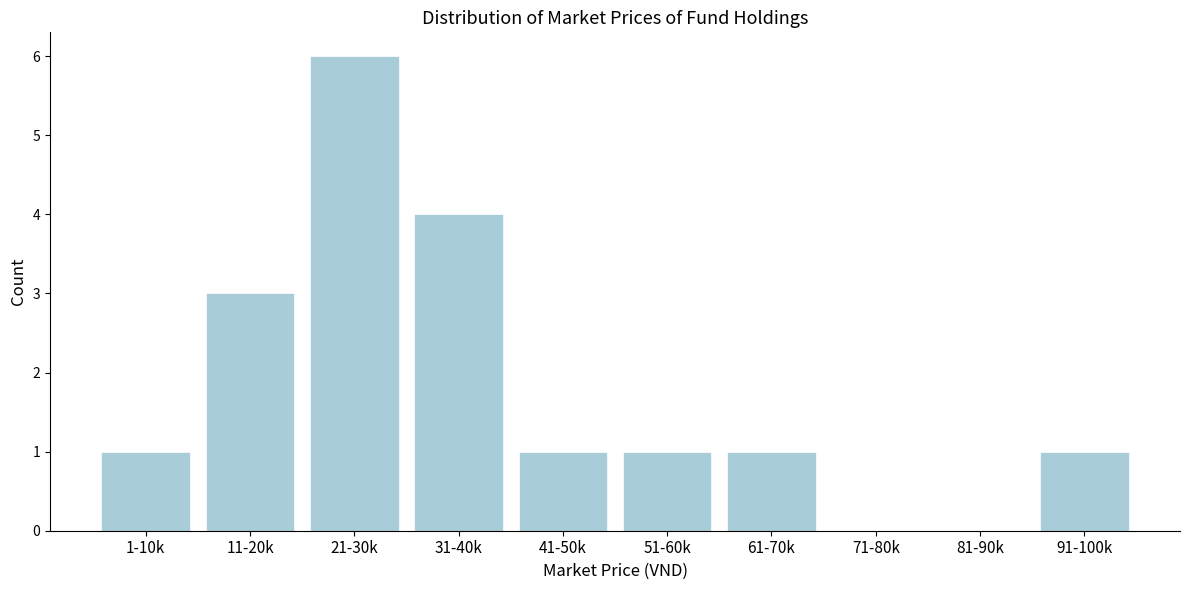

Reading left to right, transcribe all the data shown in this chart.

1-10k=1	11-20k=3	21-30k=6	31-40k=4	41-50k=1	51-60k=1	61-70k=1	71-80k=0	81-90k=0	91-100k=1